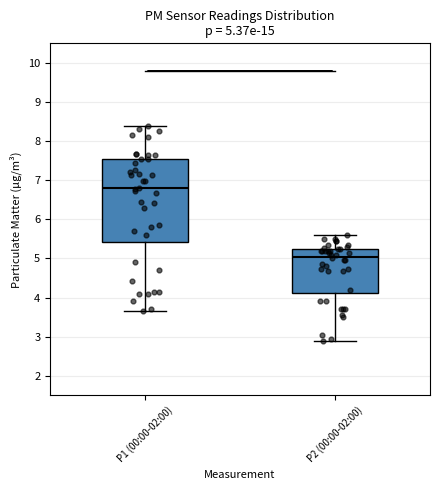

Which box's median line is the highest?

P1 (00:00-02:00)